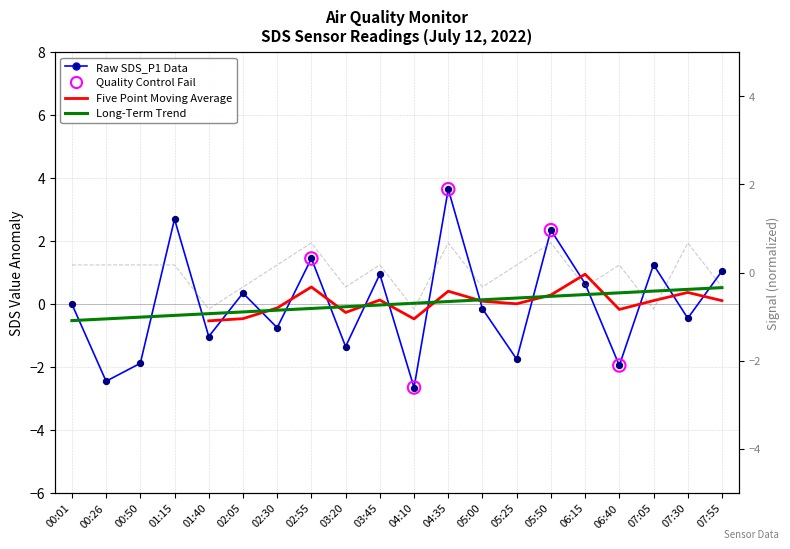

Which series has the largest Y range (max minus min)?

SDS_P1